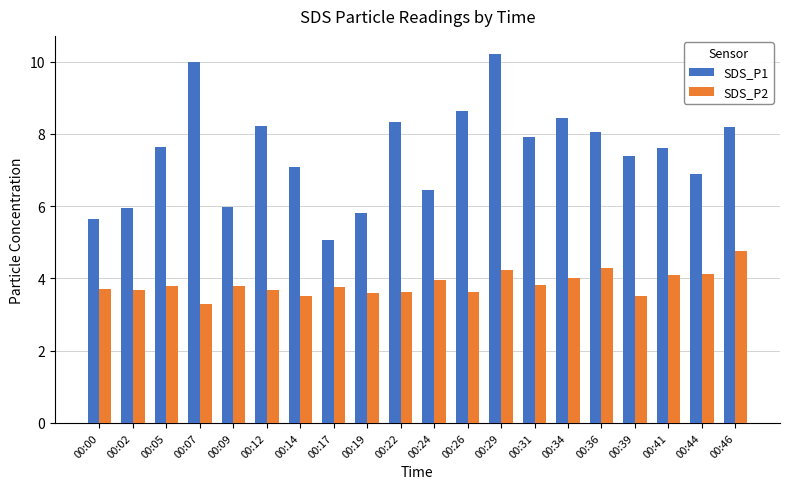

At which category is the sum across all series the highest?

00:29